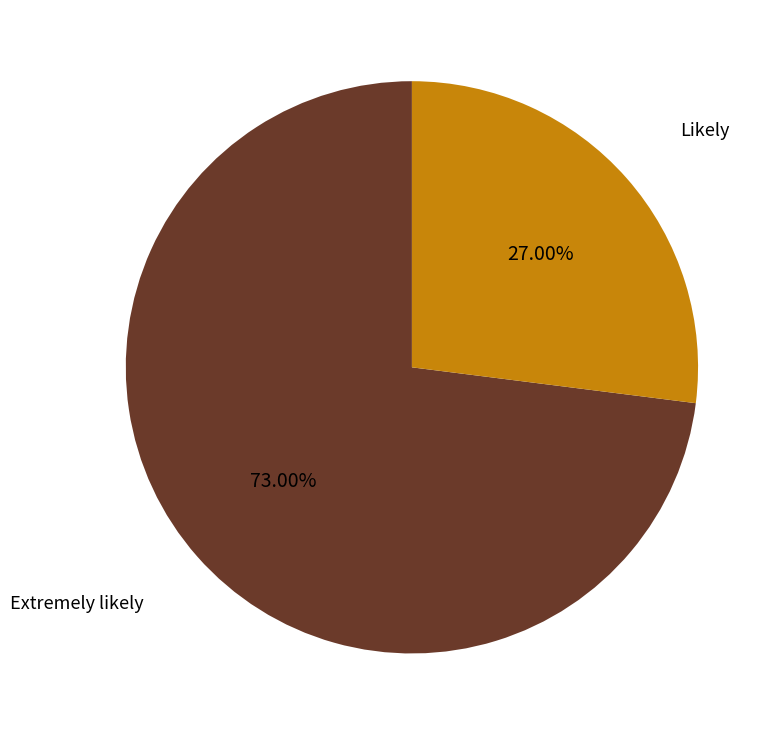

Is there any slice that represents more than half of the pie?

Yes